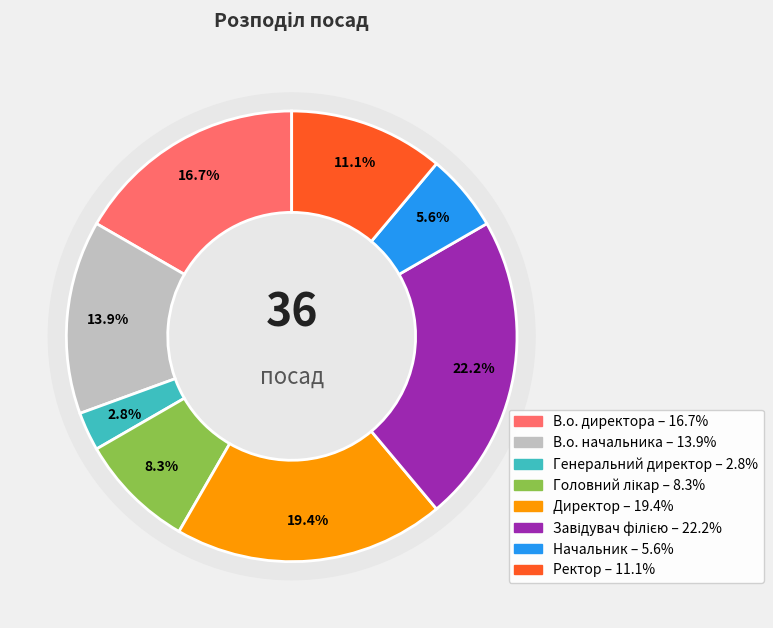

Is it true that В.о. начальника is 14% of the pie?

True